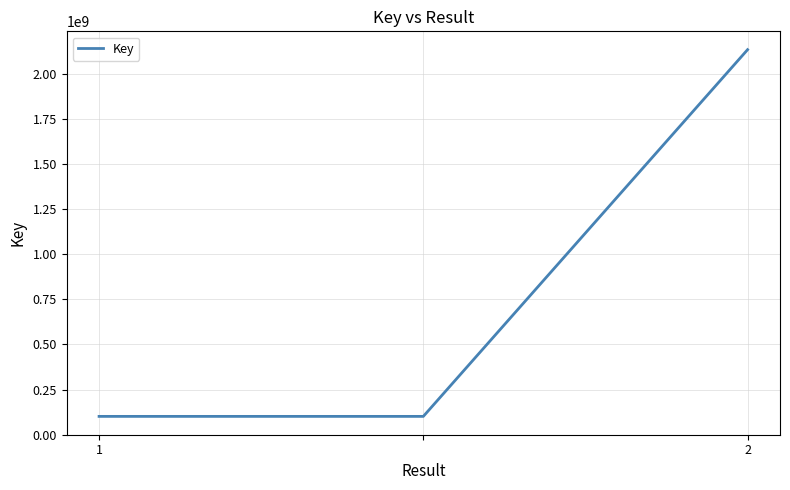

What is the minimum value shown in the chart?

100666918